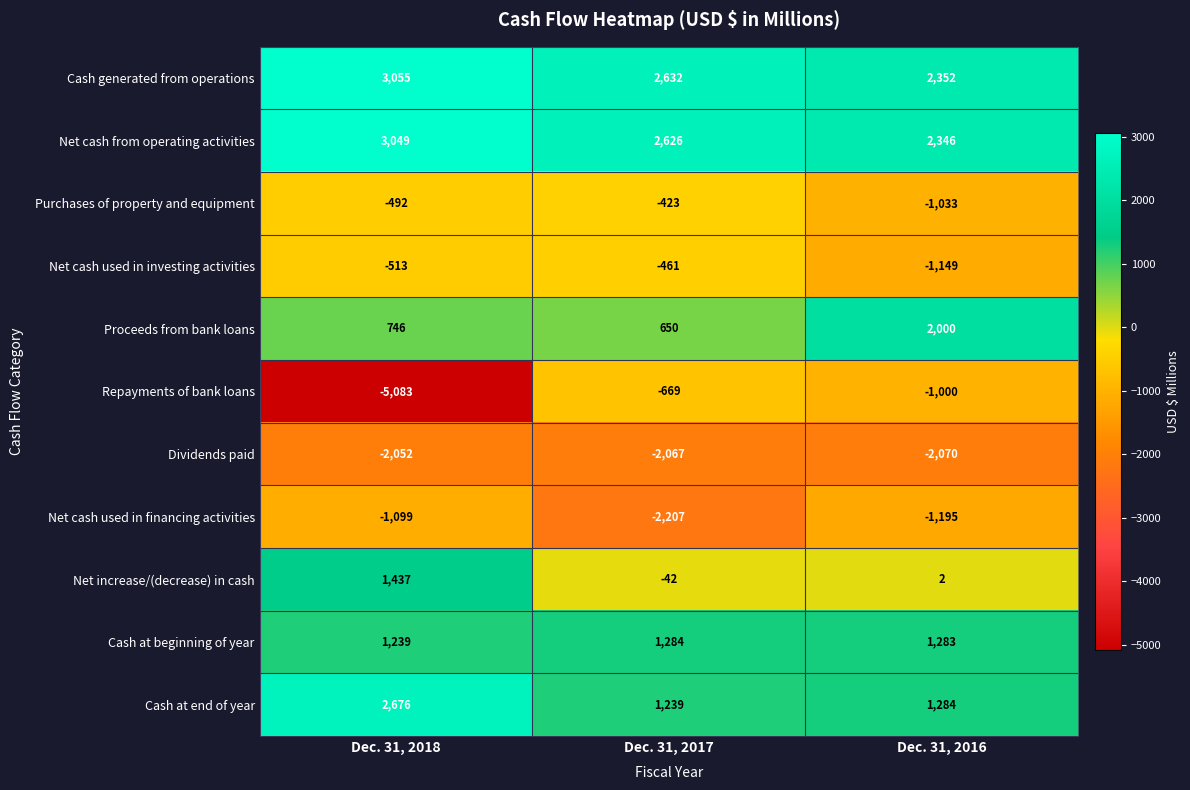

What is the average value of the Cash at end of year series?

1733